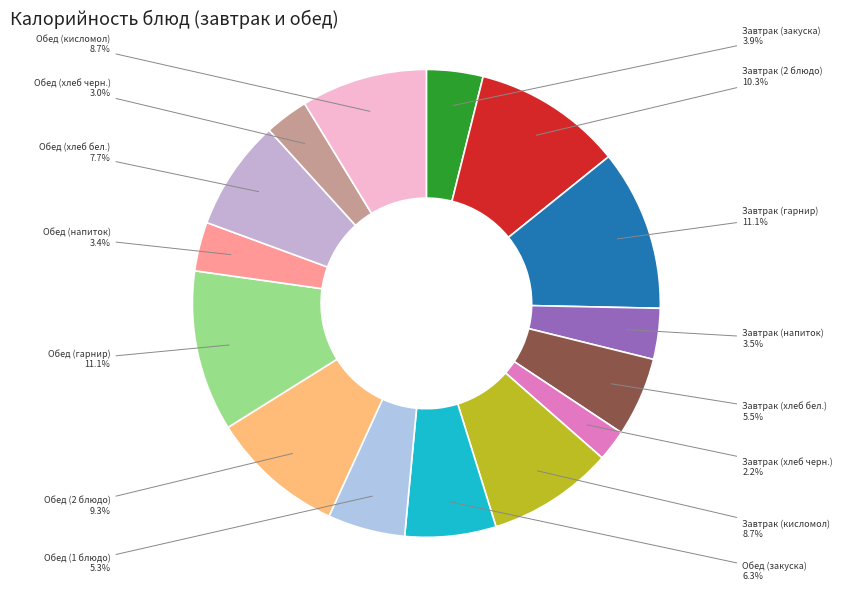

Which has a higher value, Обед (кисломол) or Завтрак (гарнир)?

Завтрак (гарнир)